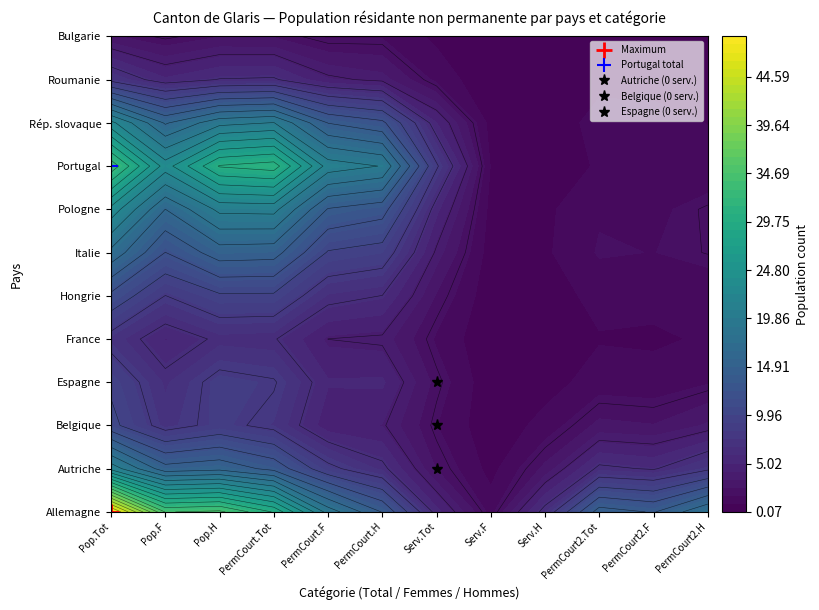

Is it true that Autriche equals 6 at 0?

True